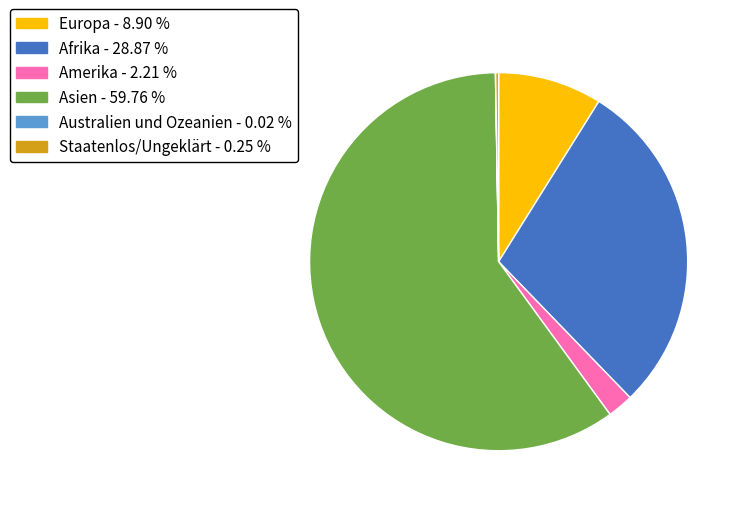

Which category has the biggest portion of the pie?

Asien